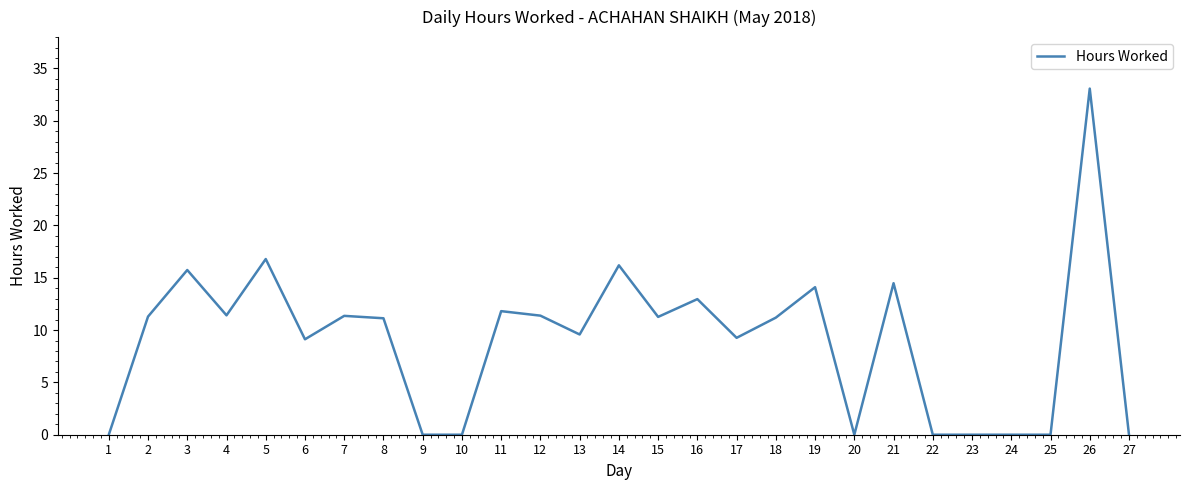

Read the value at 26.

33.1